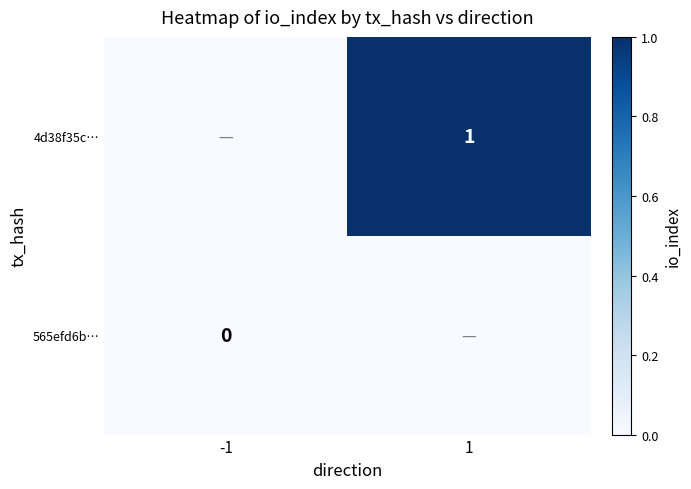

Is it true that 4d38f35c… equals 1.6 at 1?

False